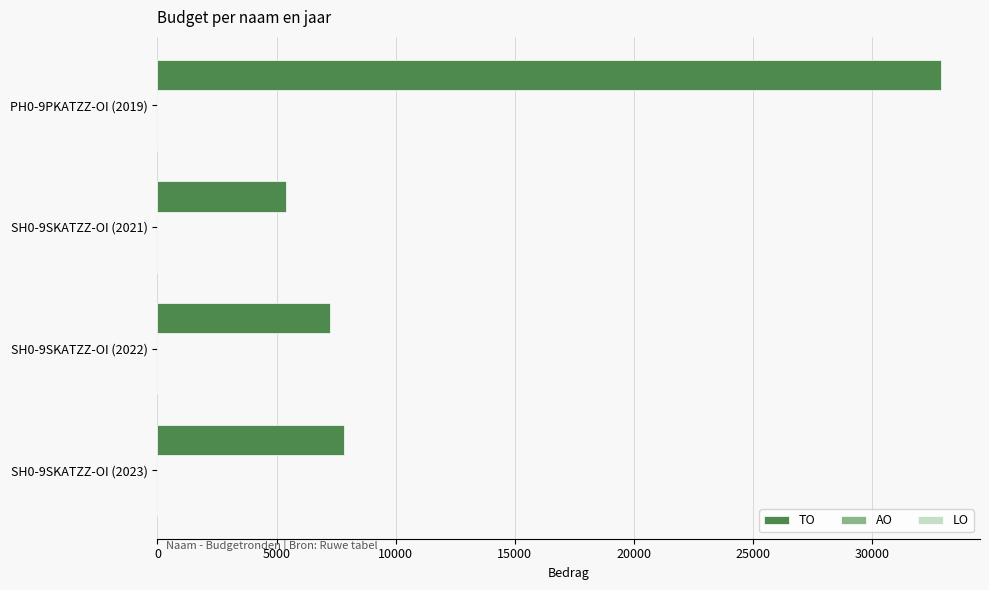

Which category has the highest value across all series?

PH0-9PKATZZ-OI (2019)